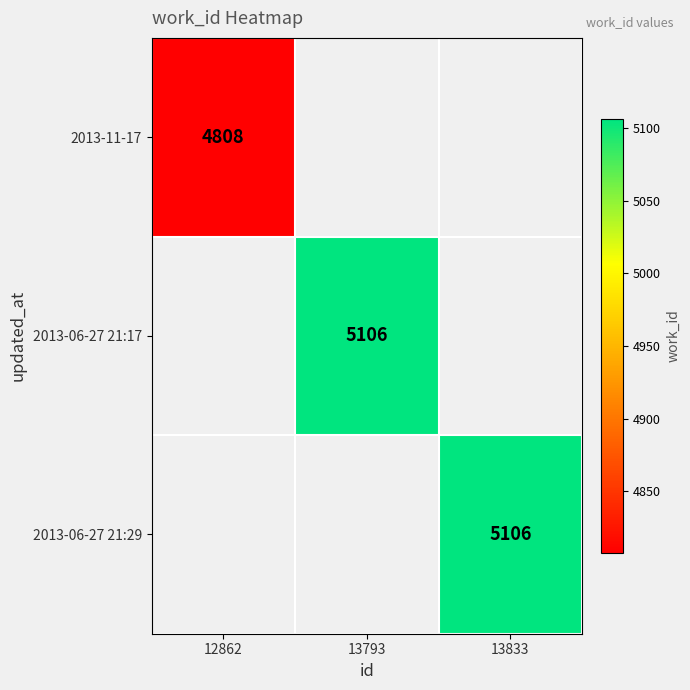

Is the value of 2013-06-27 21:29 at 13833 greater than the value of 2013-11-17 at 12862?

Yes